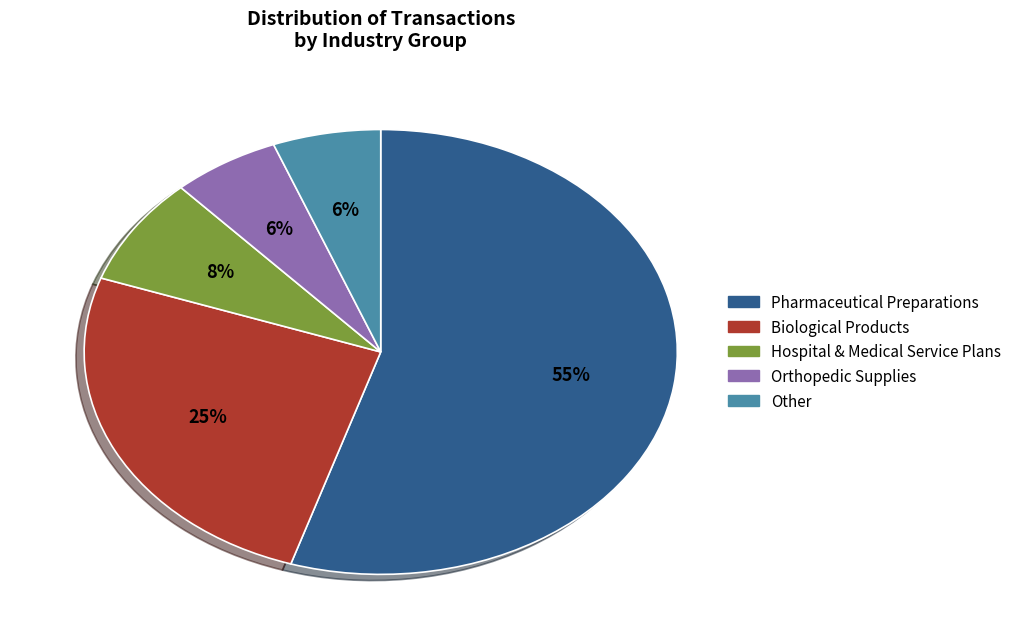

The Pharmaceutical Preparations slice represents 47% of the pie. True or false?

False